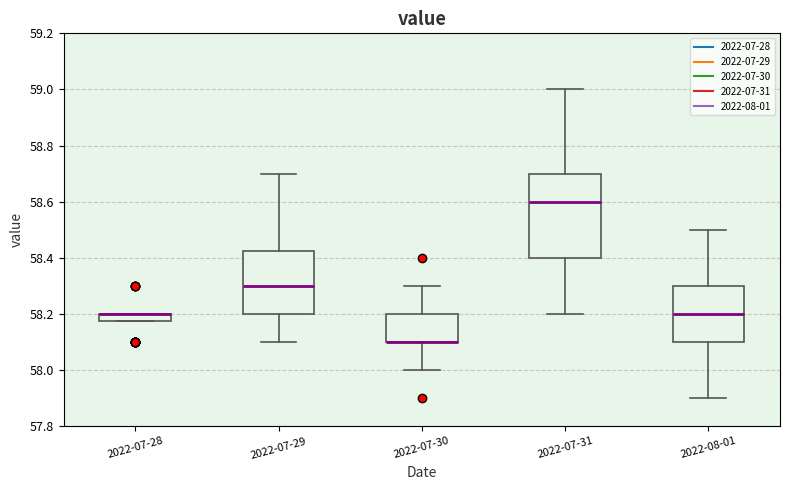

Where does the upper whisker of the box for 2022-07-30 end on the y-axis? The values are not printed on the chart, so give them approximately, as read against the axis.

58.30